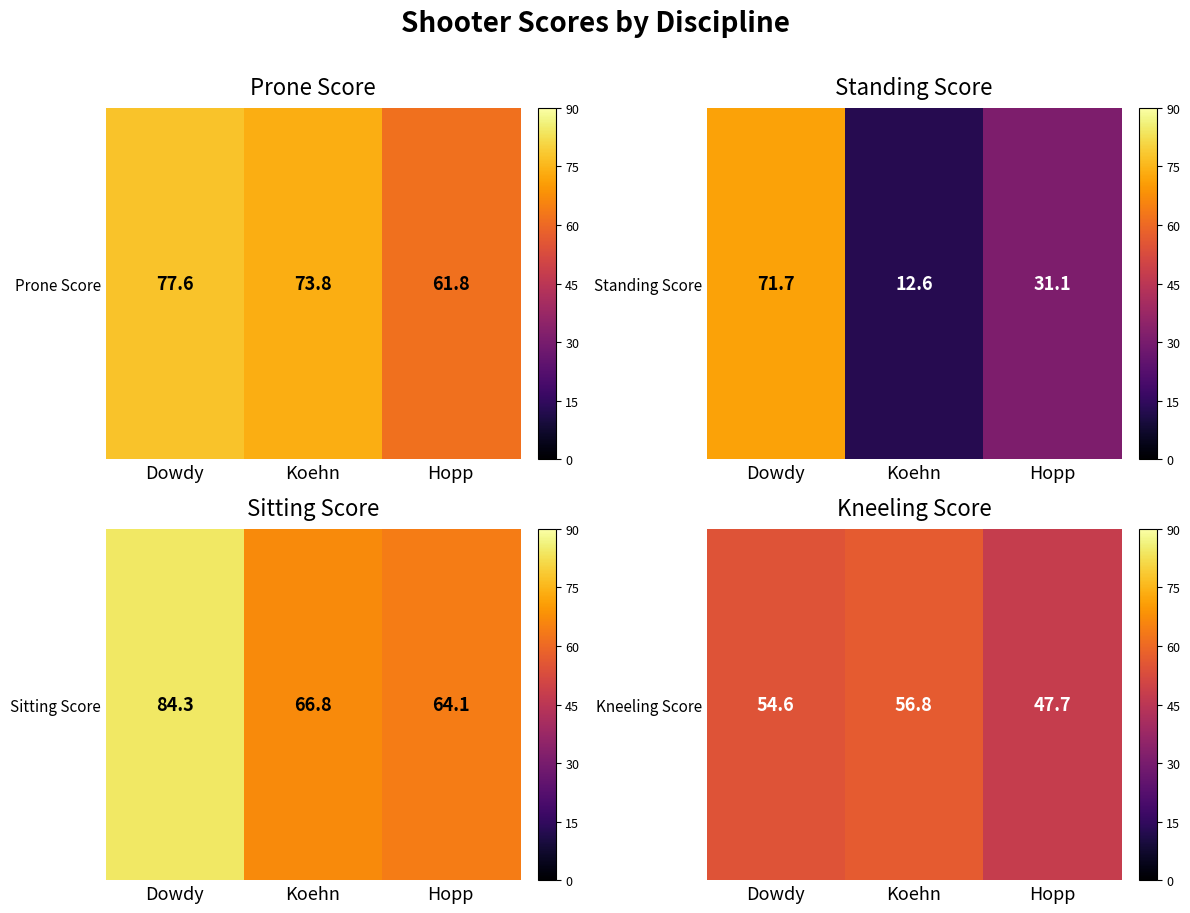

Which label corresponds to the smallest value in the chart?

Hopp